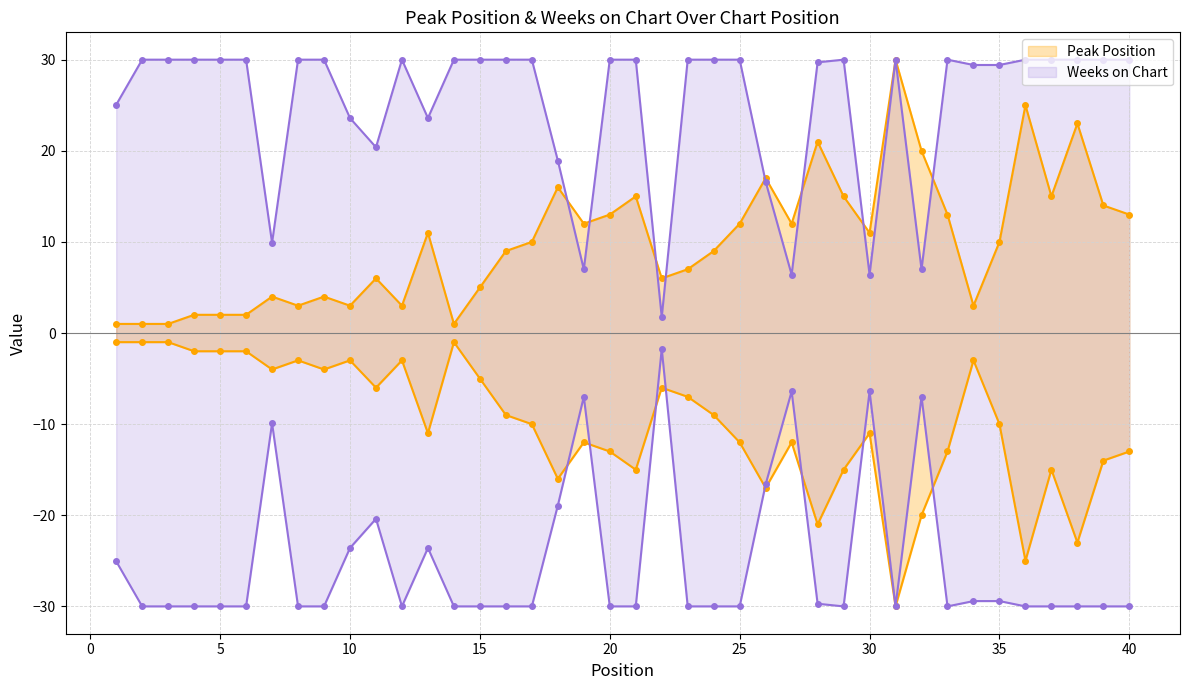

What is the spread (max minus min) of values at 16?

21.0